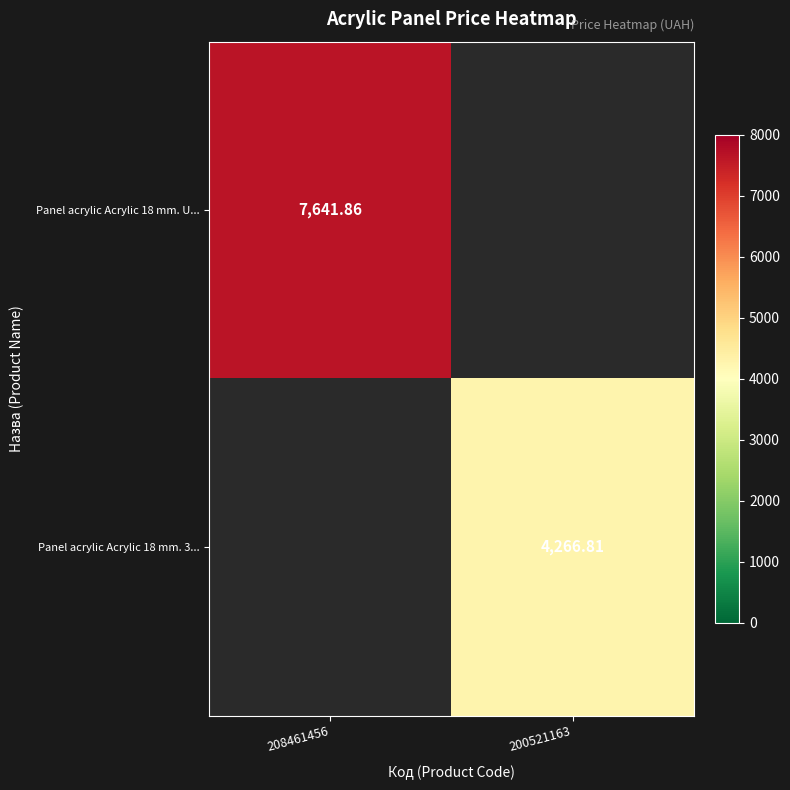

At which label does Panel acrylic Acrylic 18 mm. 3... first exceed 4266?

200521163